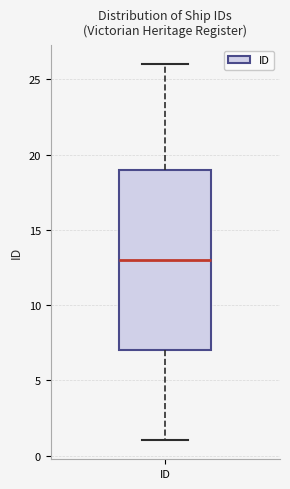

Read this box plot against the y-axis: the position of the median line, the range covered by the box, and the ends of both whiskers. The values are not printed on the chart, so give them approximately, as read against the axis.

median 13, box 7 to 19, whiskers 1 to 26